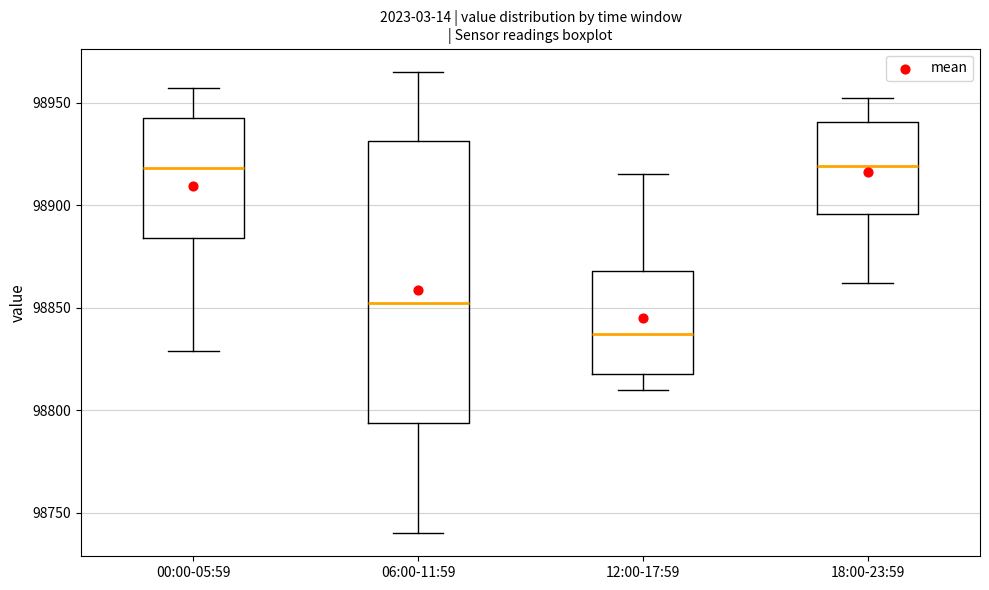

Which box is the tallest, from its lower edge to its upper edge?

06:00-11:59